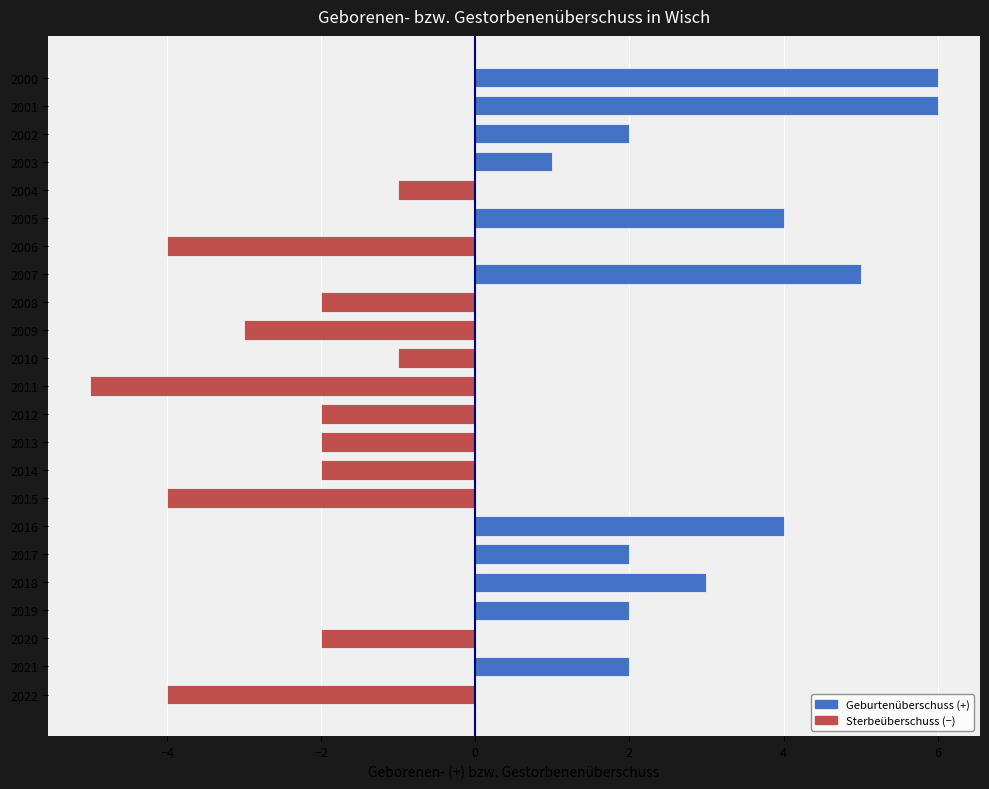

What is the value of the 5th bar from the top?

-1